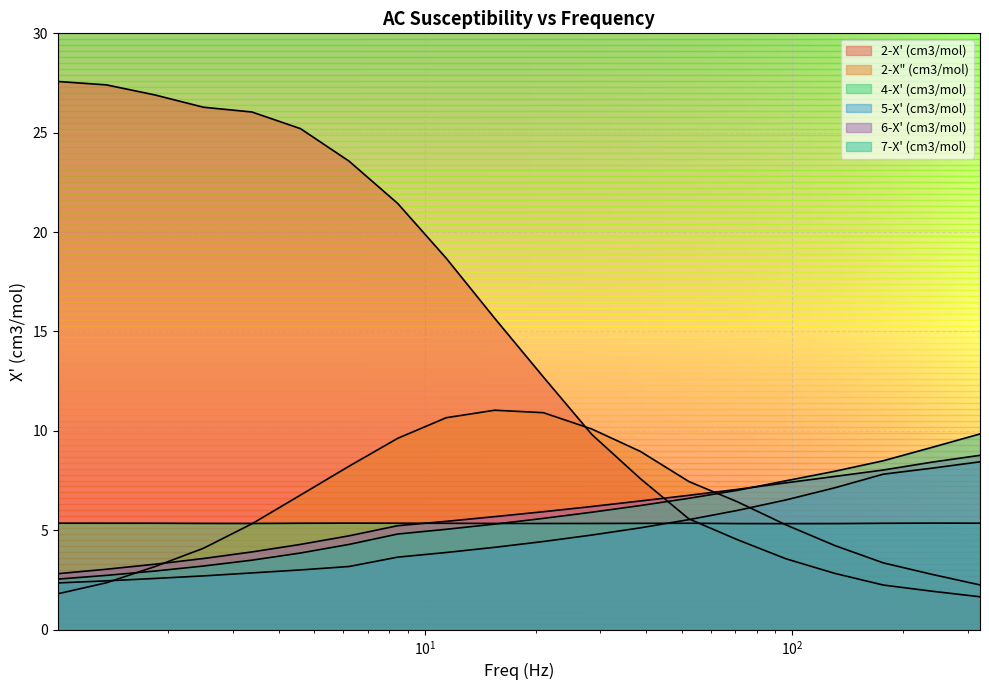

Is the value of 7-X' (cm3/mol) at 1.3563 greater than the value of 2-X" (cm3/mol) at 3.3801?

No